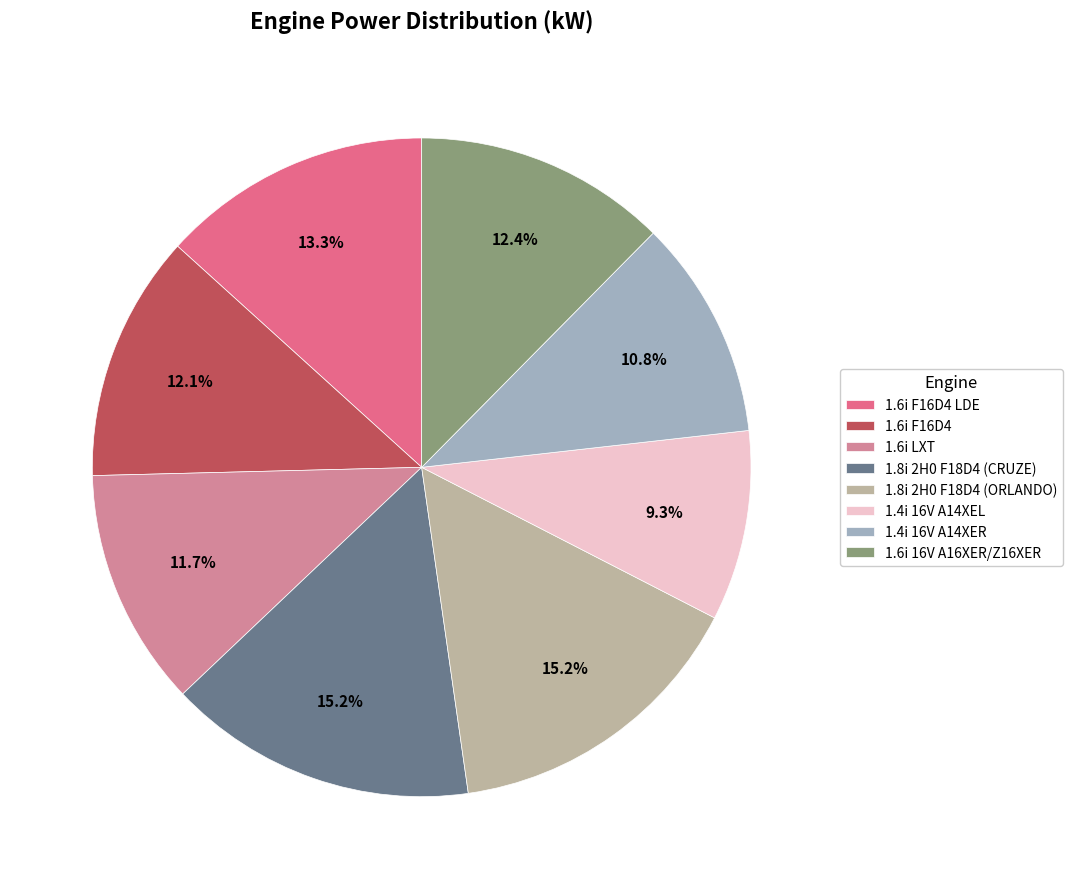

To the nearest percent, what is the difference between the largest and smallest slice percentages?

6%